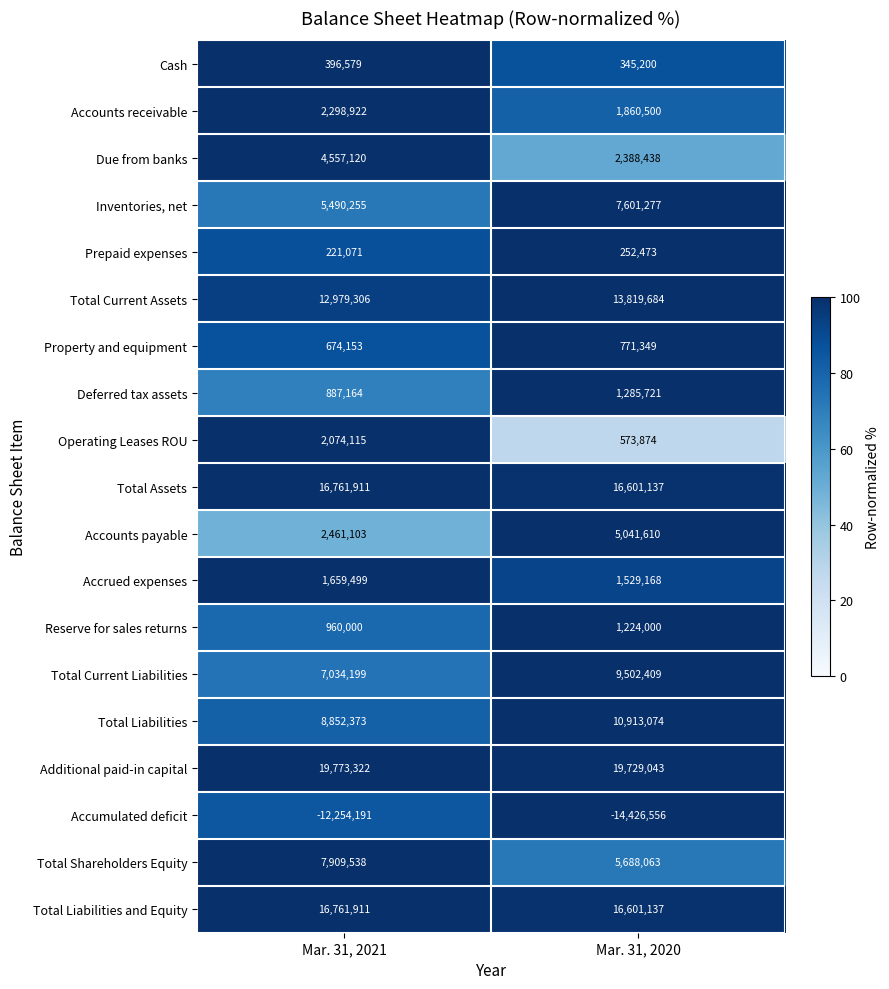

What is the spread (max minus min) of values at Mar. 31, 2020?

34155599